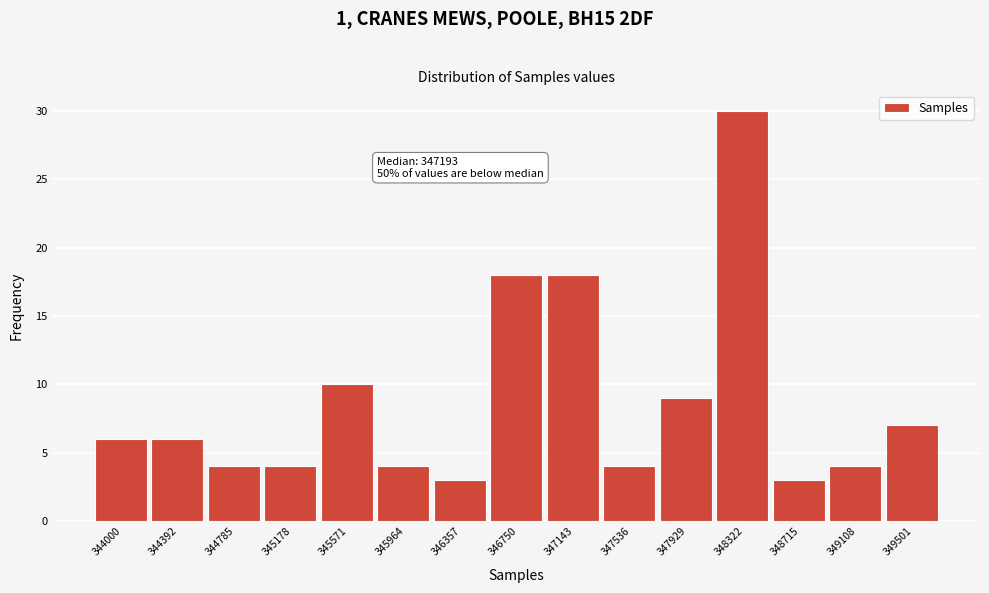

Reading left to right, list all the values displayed in this chart.

6	6	4	4	10	4	3	18	18	4	9	30	3	4	7